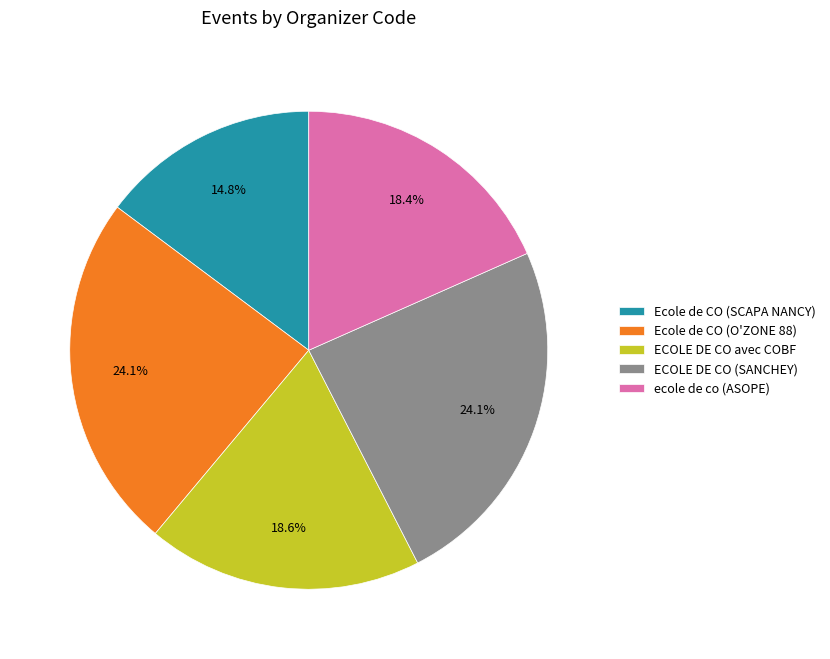

To the nearest percent, what is the difference between the largest and smallest slice percentages?

9%